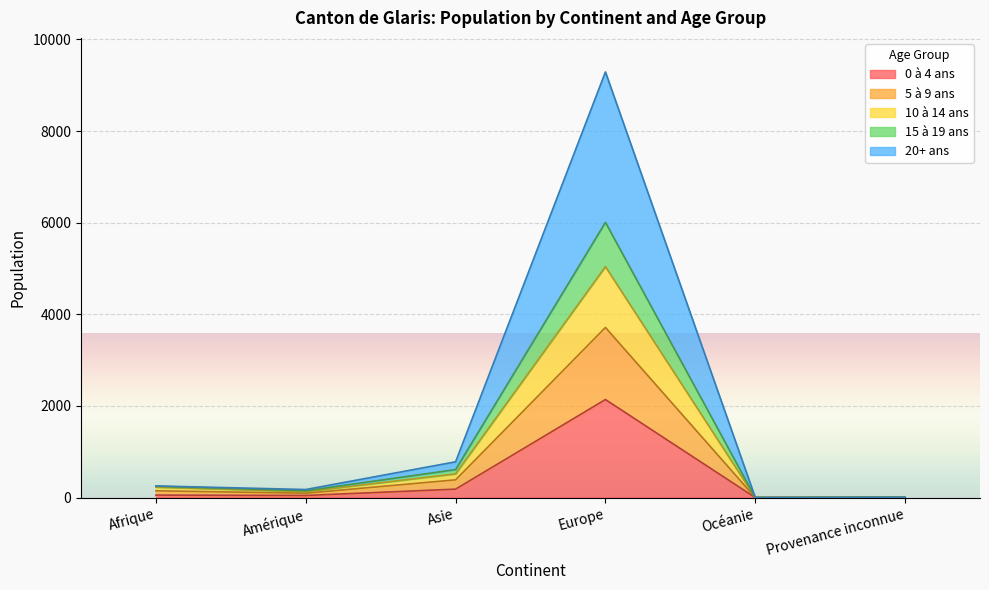

The 15 à 19 ans series shows 1070 at Asie. True or false?

False